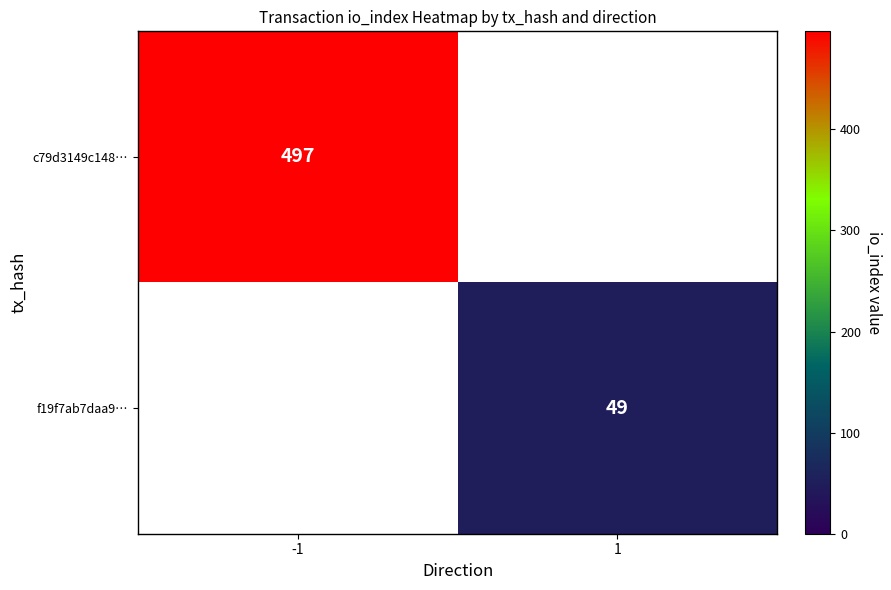

The f19f7ab7daa9… series shows 33.6 at 1. True or false?

False